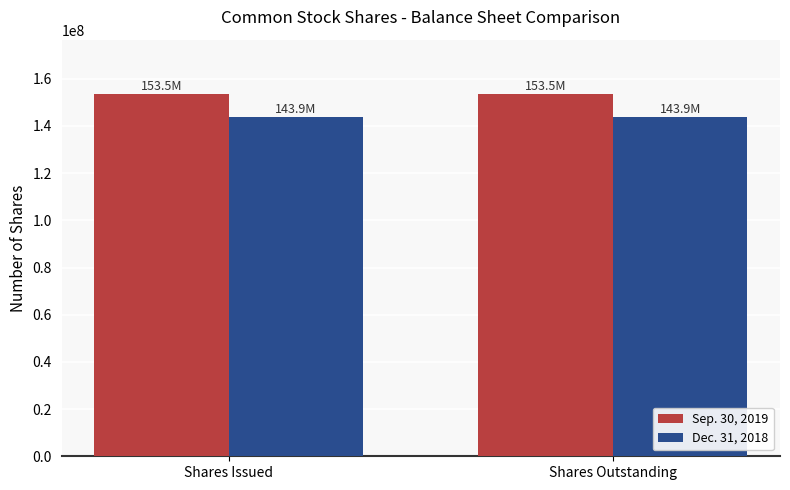

How many bars are there in total?

4